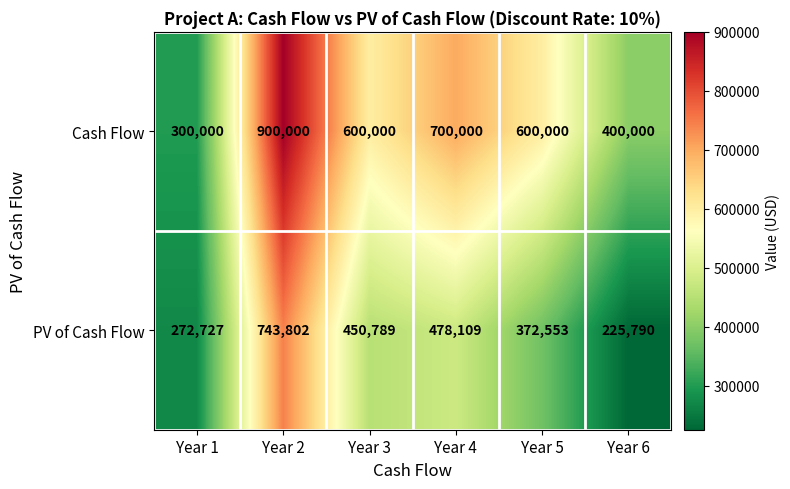

What is the difference between the highest and lowest values at Year 5?

227447